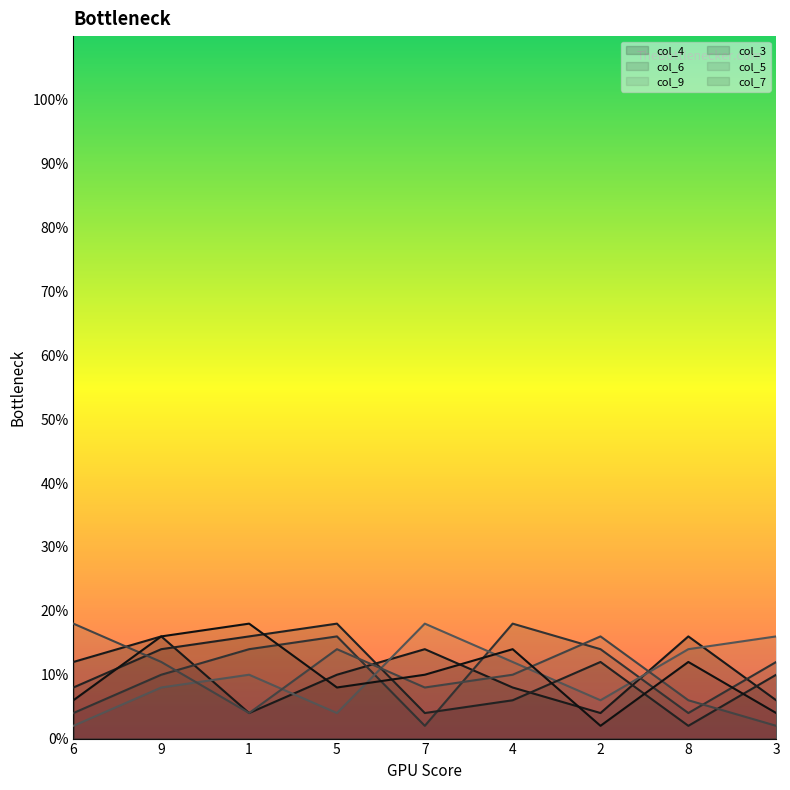

True or false: col_6 has more than 2 points higher than both neighbors.

False